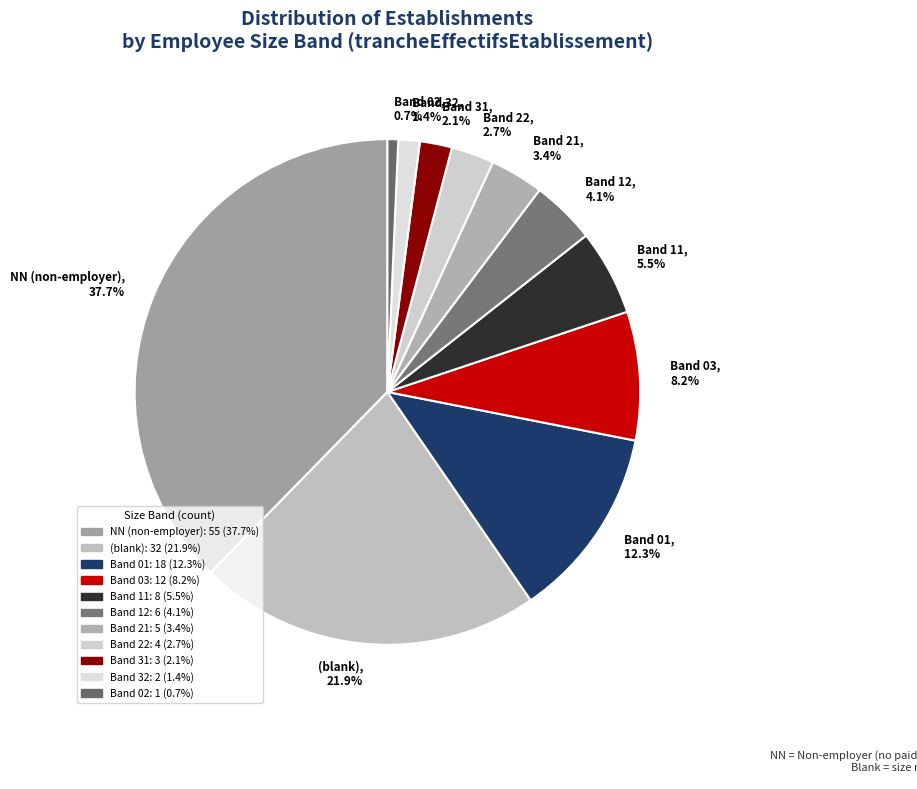

What percentage is NOT represented by Band 03, 8.2%?

91.8%